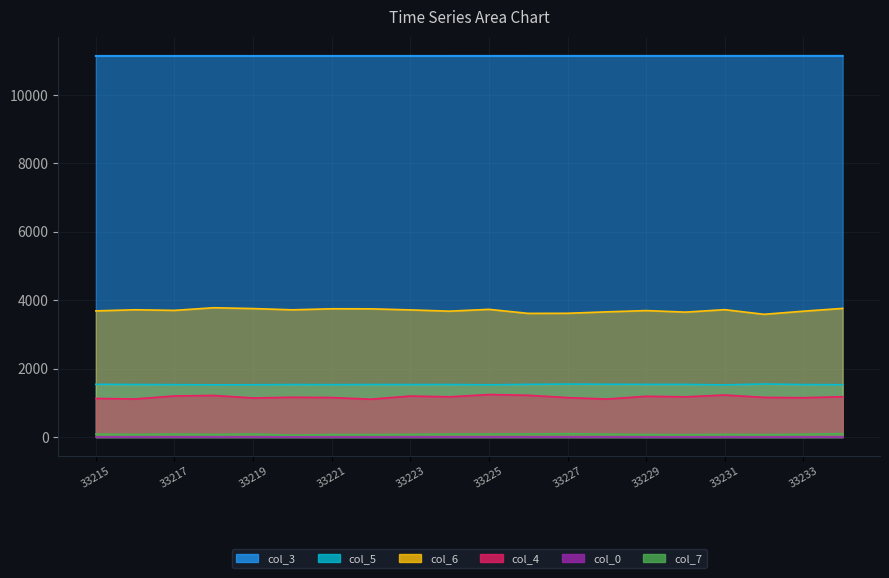

Between 33218 and 33219, which is larger?

33219